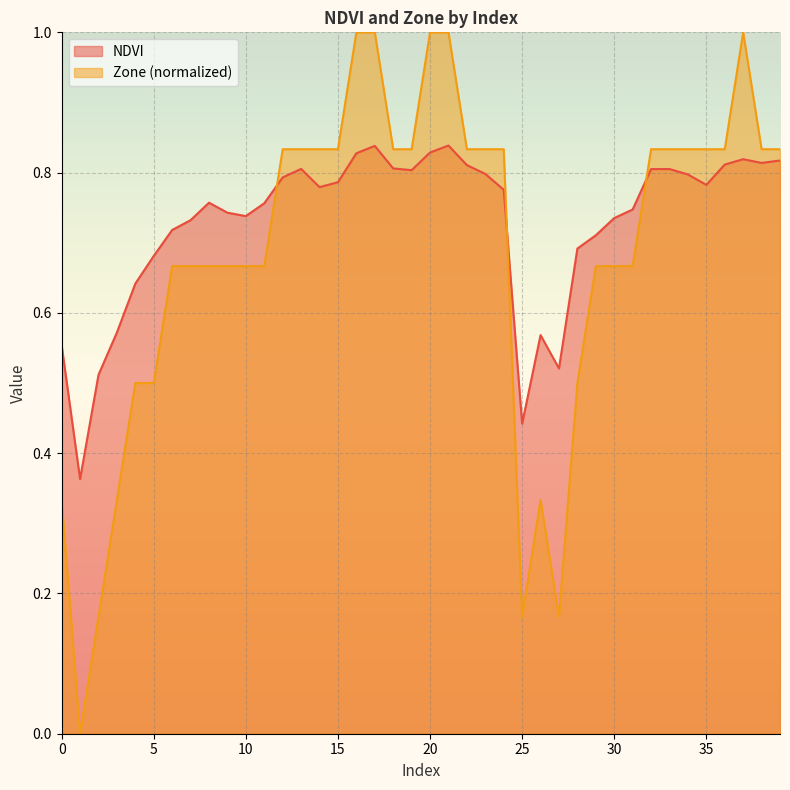

Which category has the highest value in the Zone series?

16